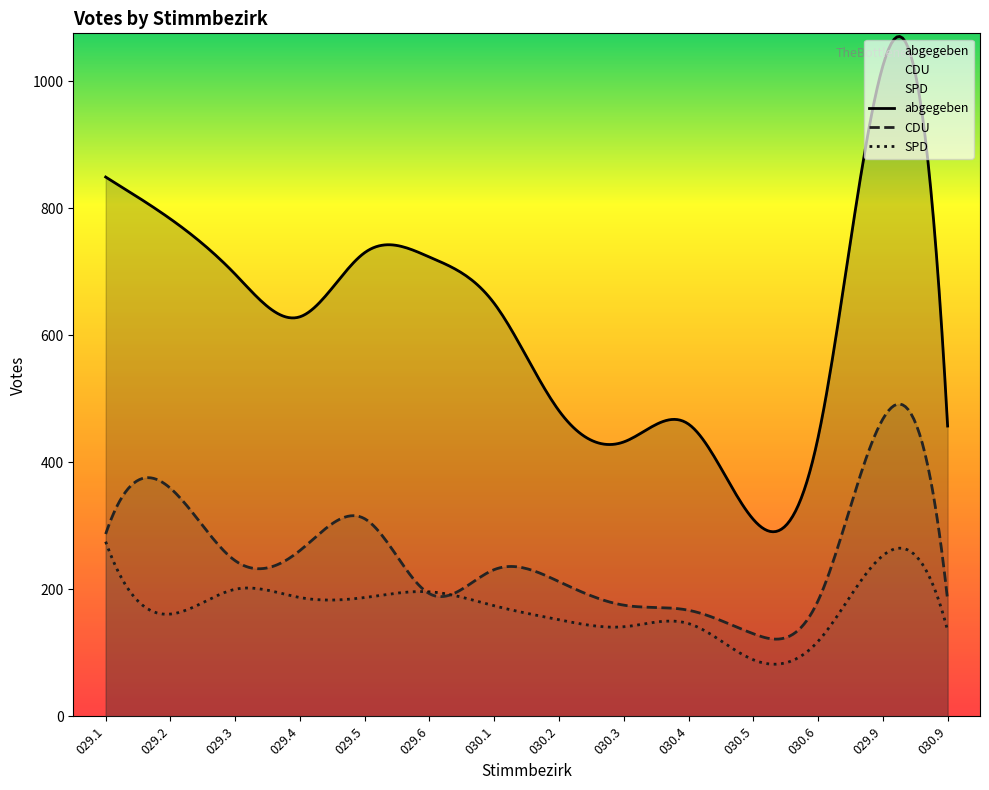

Which series has the largest range (max minus min)?

abgegeben